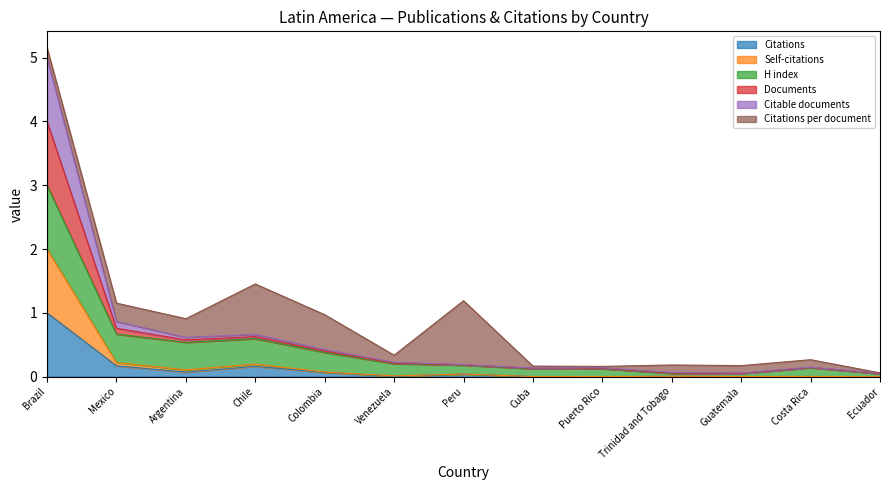

At which category is the sum across all series the highest?

Brazil